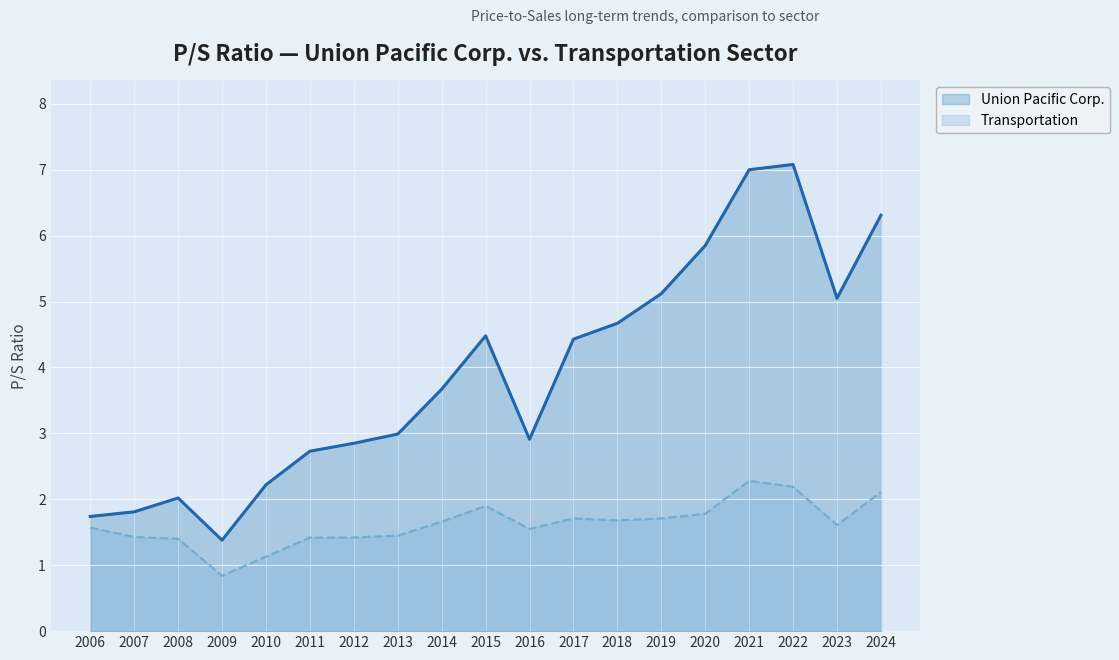

Which series has the largest total across all categories?

Union Pacific Corp.